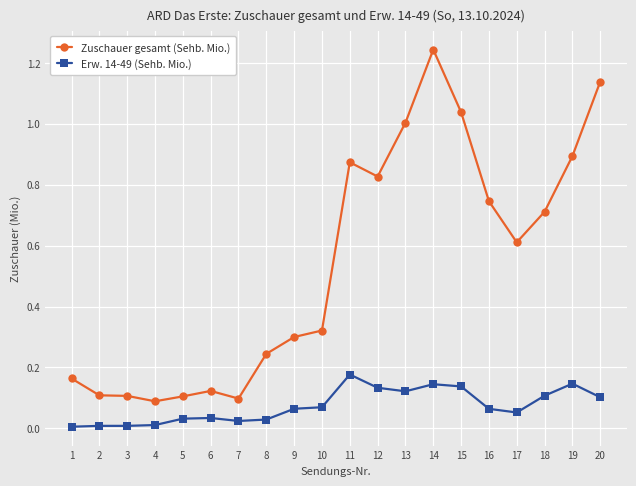

List the series in order of their overall mean, lowest first.

Erw. 14-49 (Sehb. Mio.), Zuschauer gesamt (Sehb. Mio.)